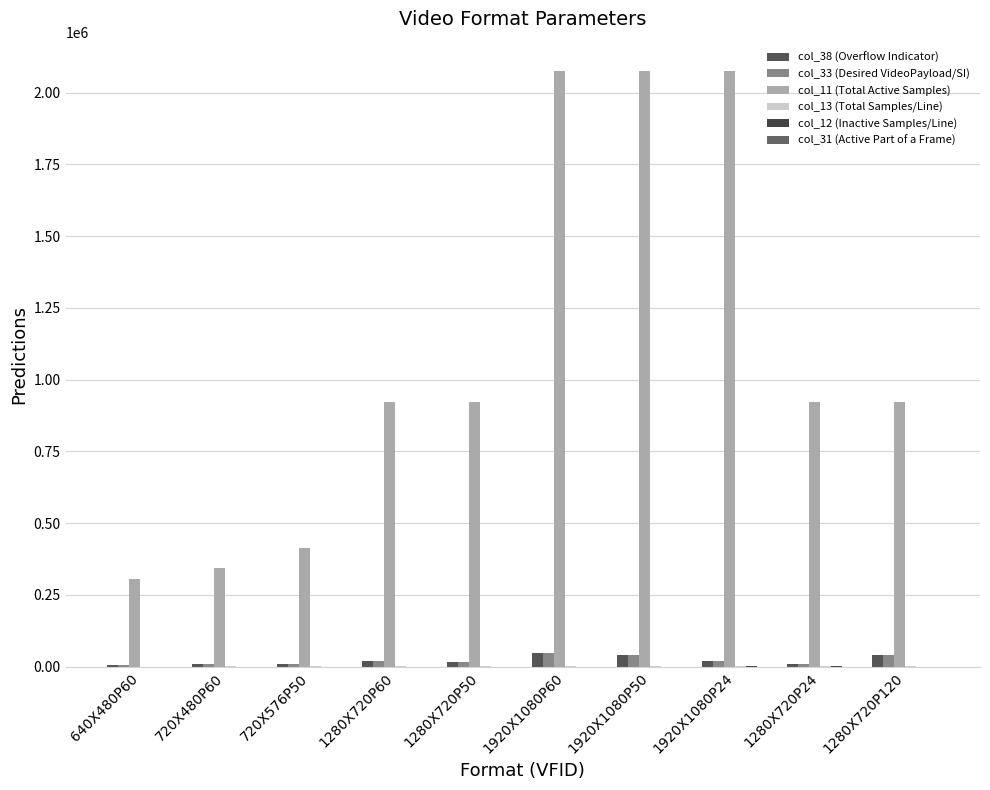

Rank the series at 1920X1080P60 from lowest to highest value.

col_31 (Active Part of a Frame), col_12 (Inactive Samples/Line), col_13 (Total Samples/Line), col_38 (Overflow Indicator), col_33 (Desired VideoPayload/SI), col_11 (Total Active Samples)